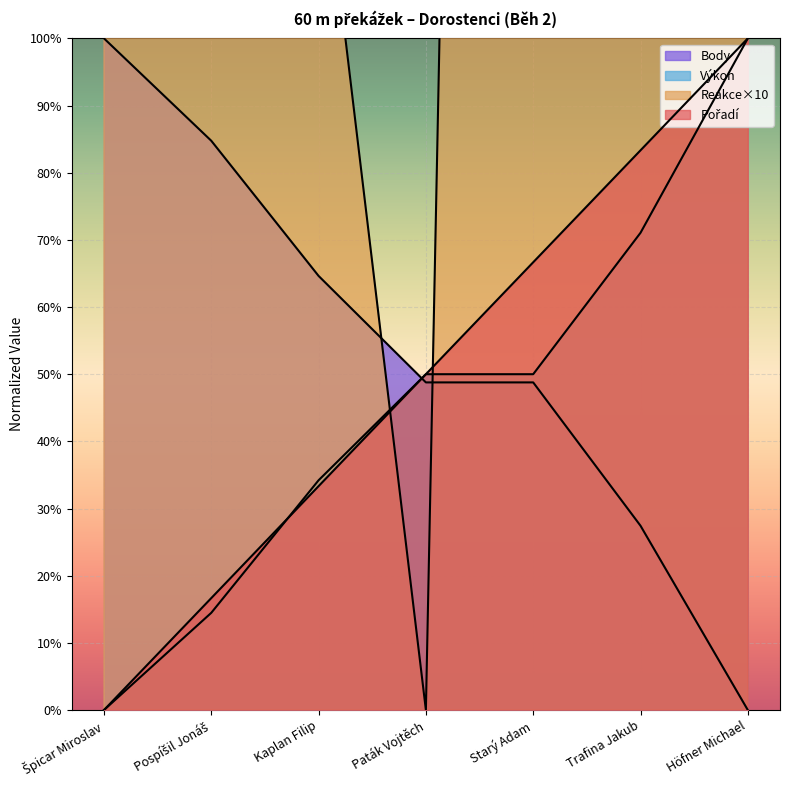

True or false: Reakce and Body cross at least once.

True